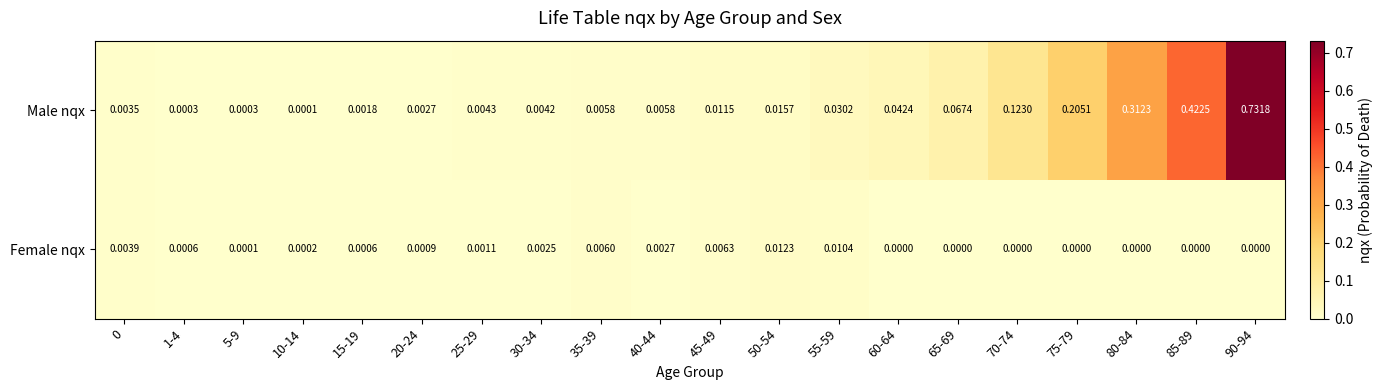

How many values in Female nqx are above zero?

13